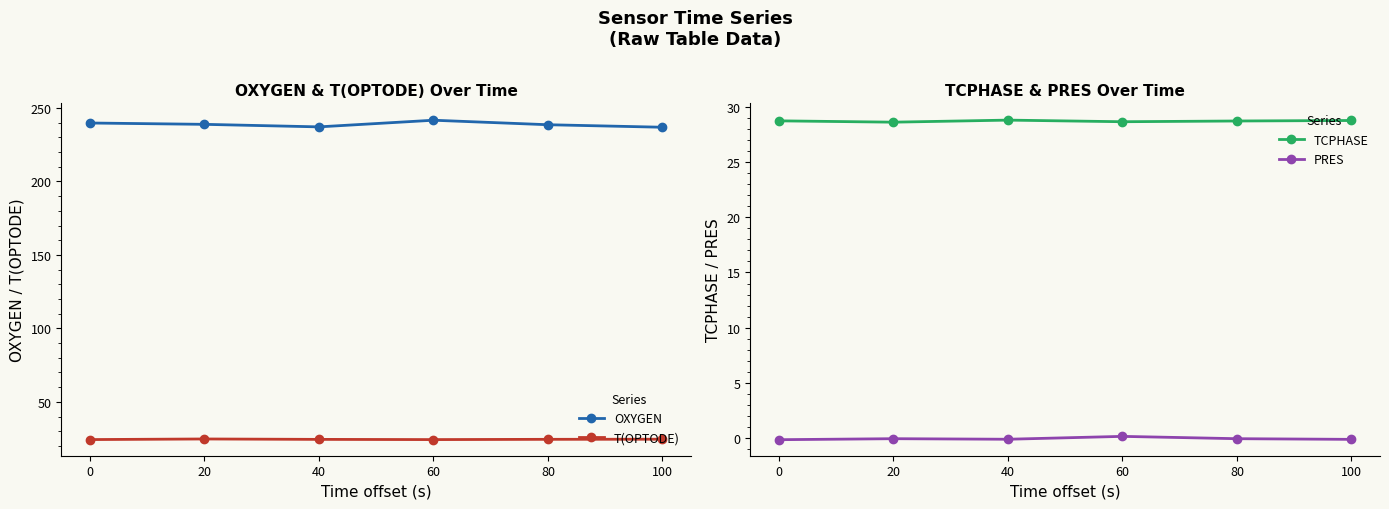

Which category has the lowest value in the OXYGEN series?

100